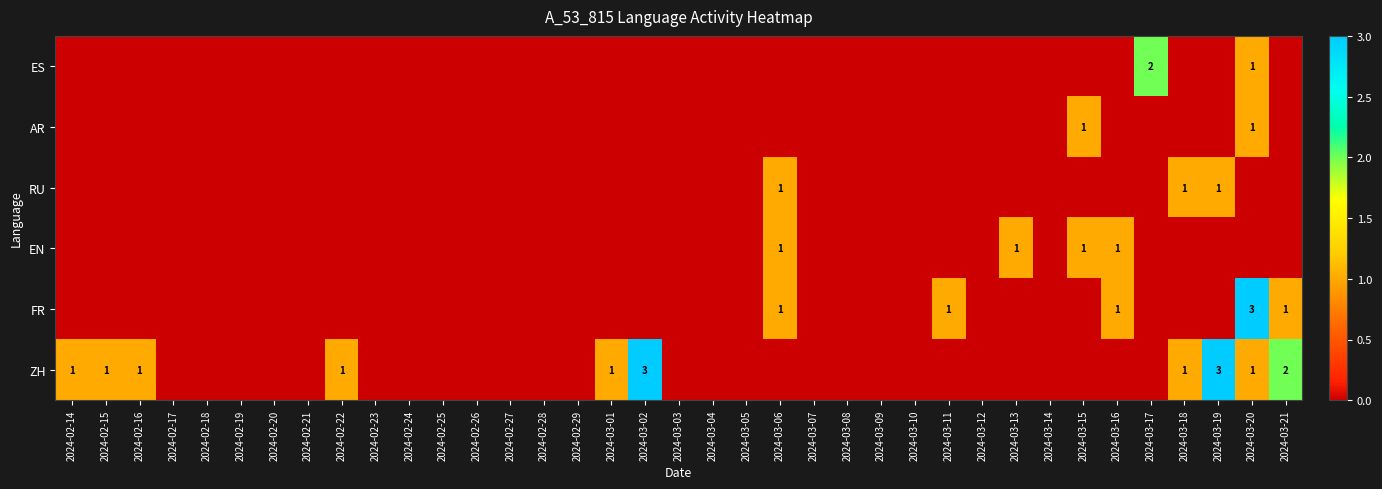

Which has a higher value, 2024-02-20 or 2024-03-07?

2024-02-20